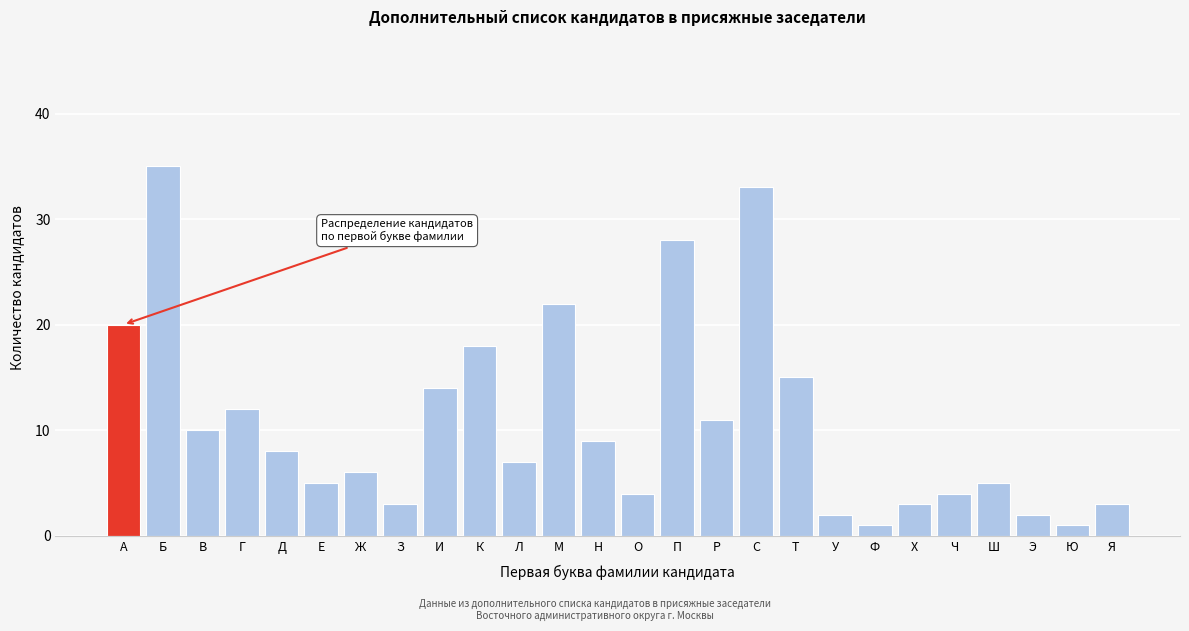

Reading left to right, what are all the values shown in this chart?

20	35	10	12	8	5	6	3	14	18	7	22	9	4	28	11	33	15	2	1	3	4	5	2	1	3